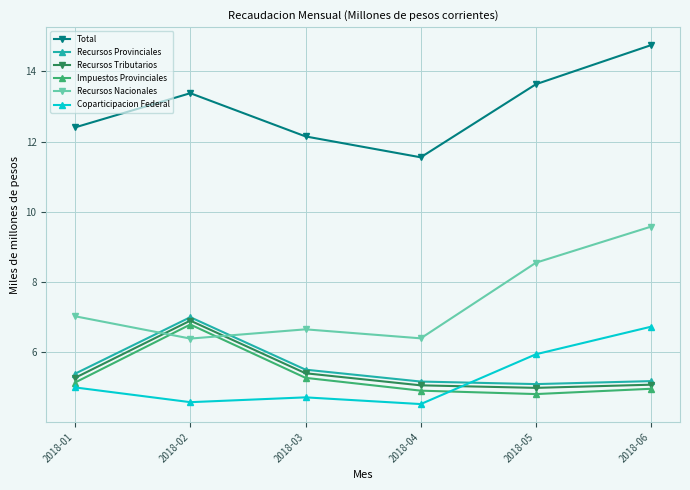

What is the difference between the Recursos Tributarios values at 2018-03 and 2018-05?

0.4